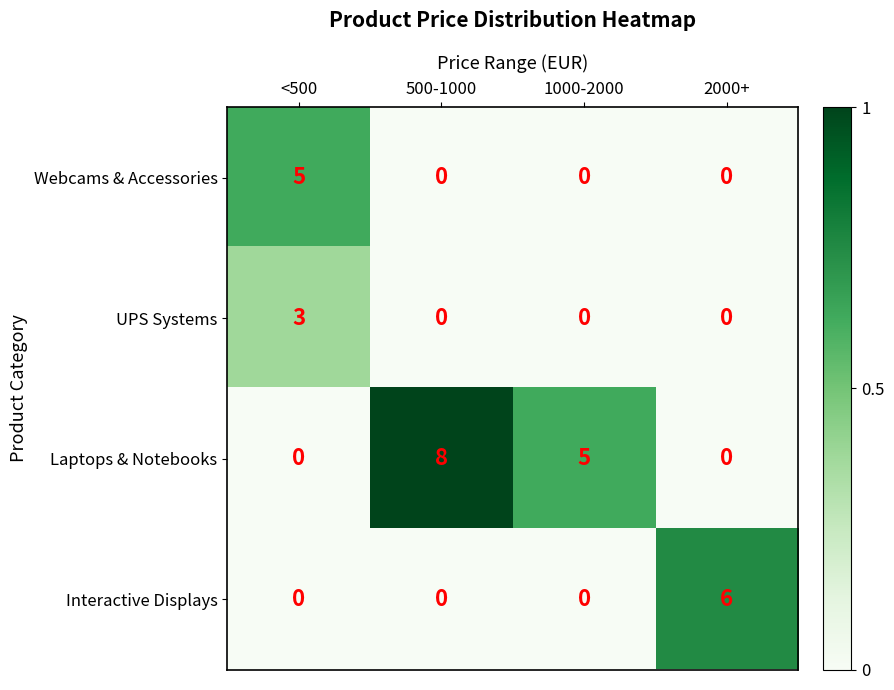

Which series has the largest range (max minus min)?

Laptops & Notebooks